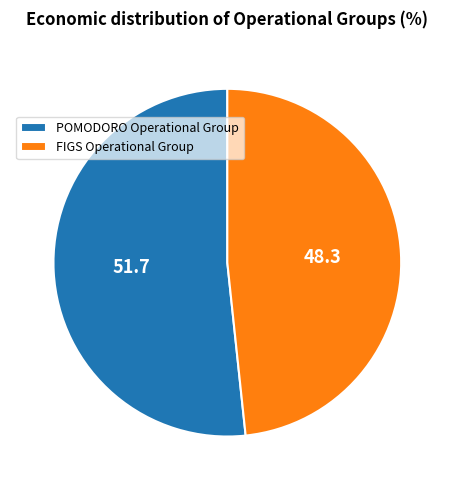

Which slice is the smallest?

FIGS Operational Group